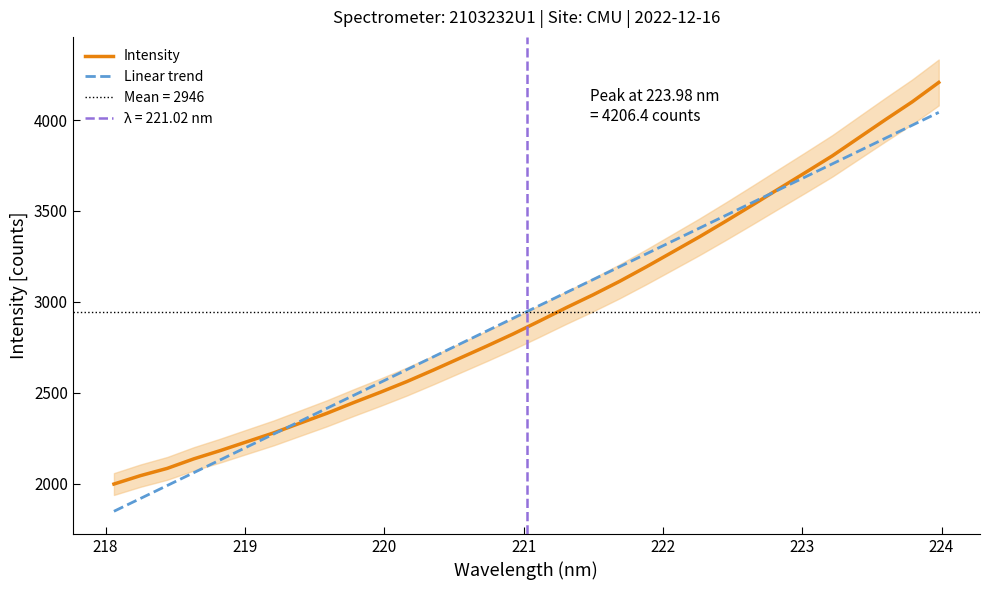

Which series has the largest total across all categories?

Linear trend